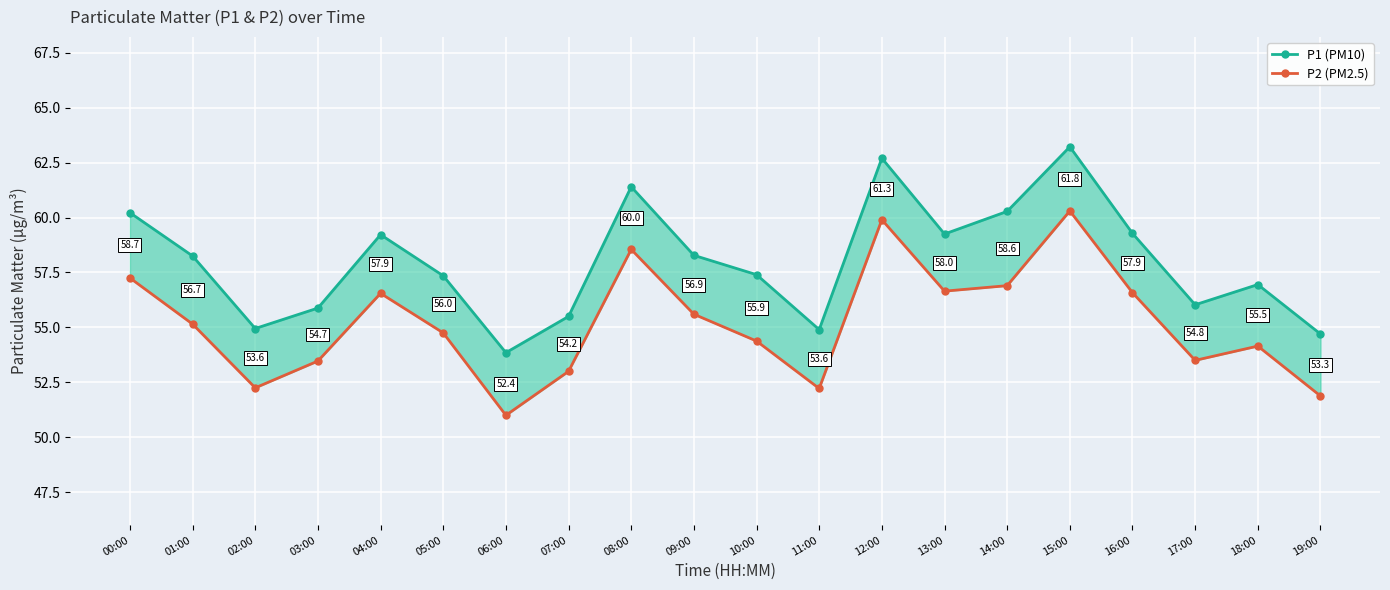

What is the value of the P2 (PM2.5) point at the 12th from the left?

52.2